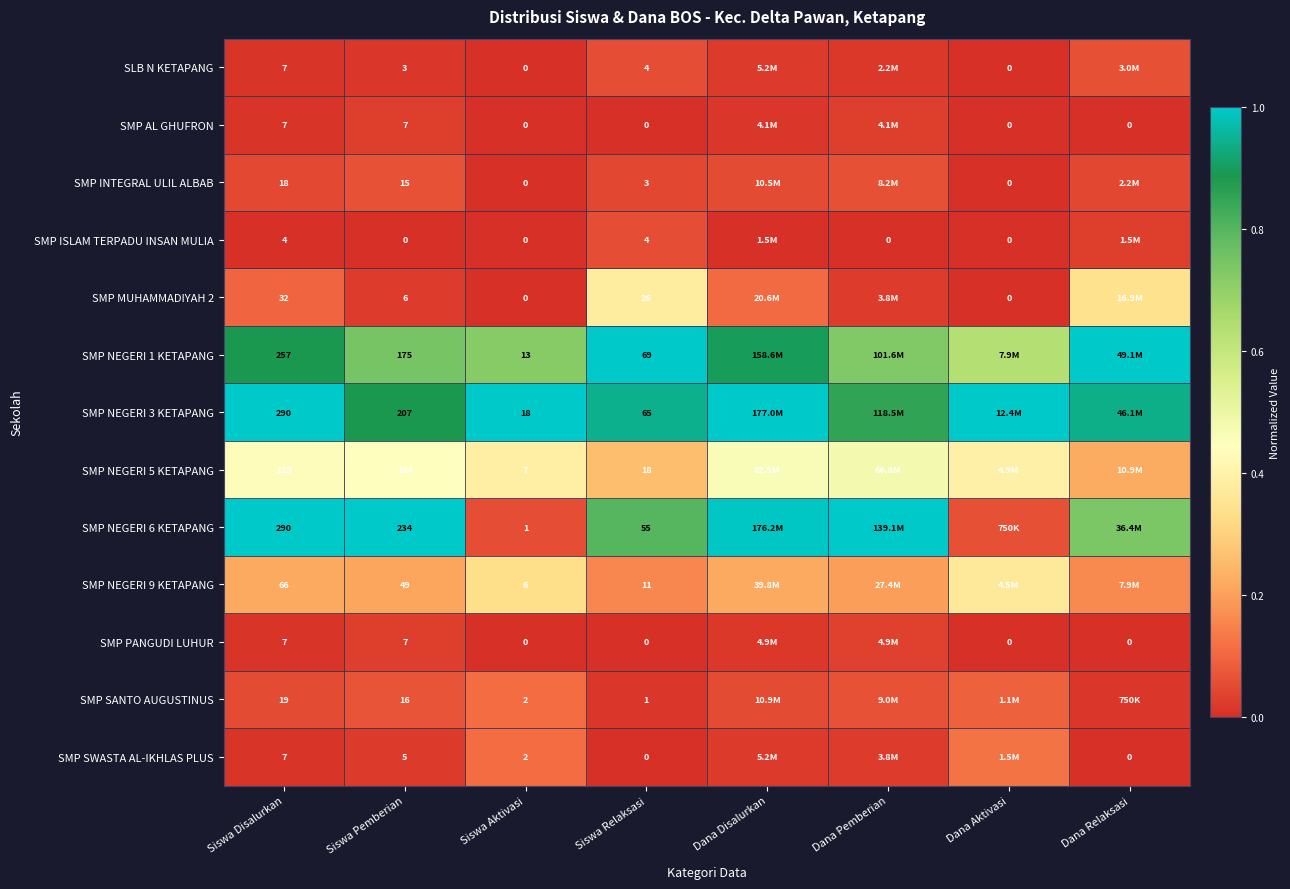

Is the value of SMP NEGERI 6 KETAPANG at Siswa Pemberian greater than the value of SMP AL GHUFRON at Siswa Aktivasi?

Yes